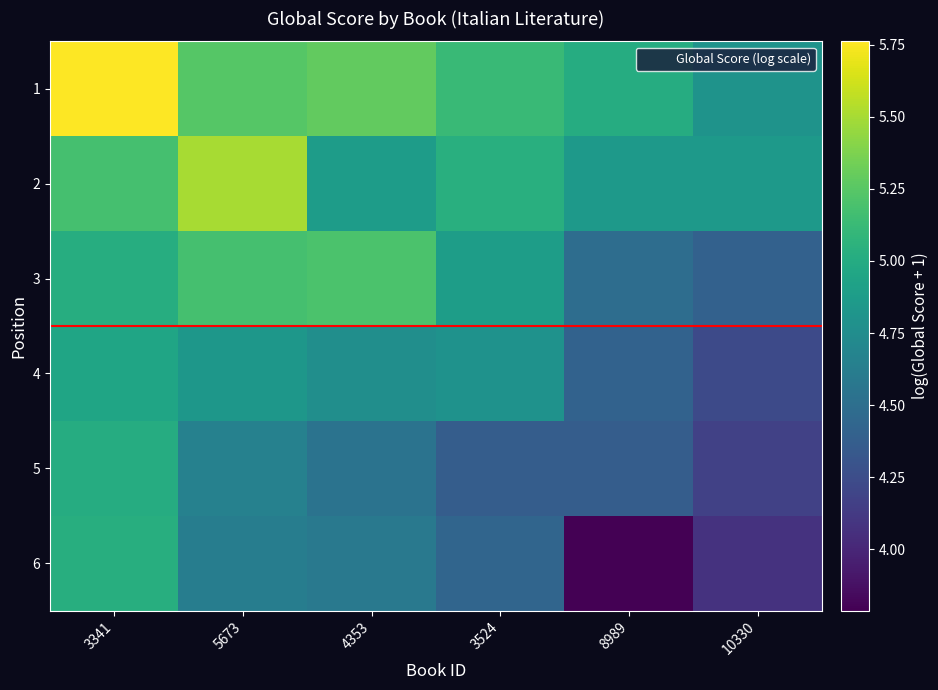

What is the spread (max minus min) of values at 3341?

0.8